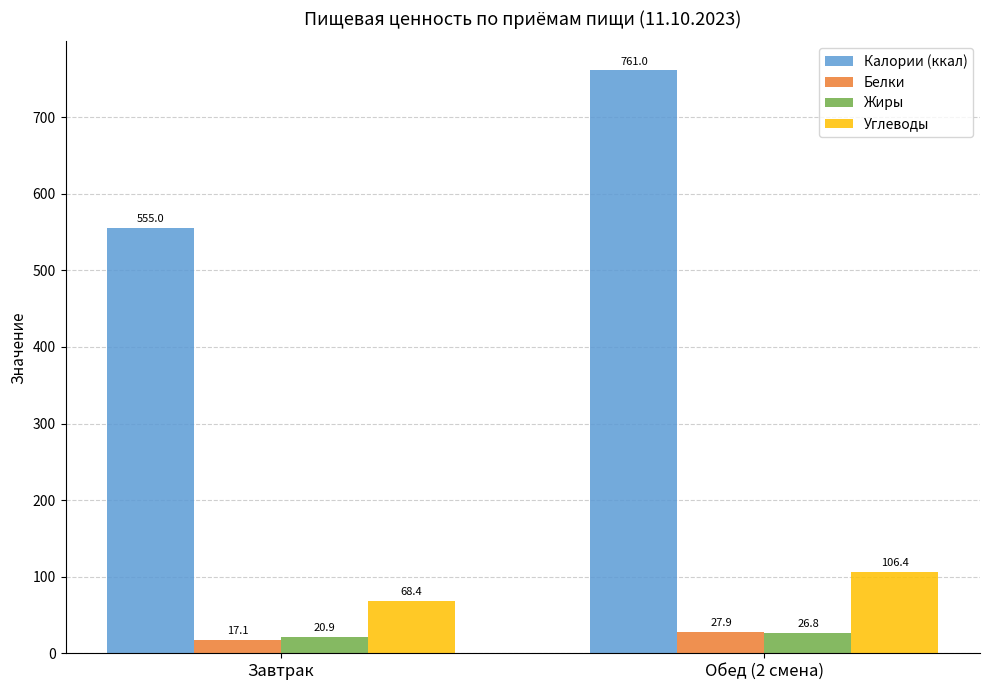

What value does the Калории (ккал) series have at Завтрак?

555.0